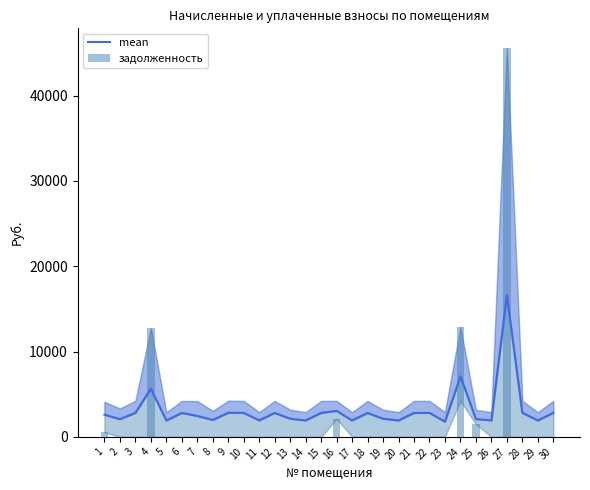

Rank the series by their maximum value, from highest to lowest.

задолженность, mean